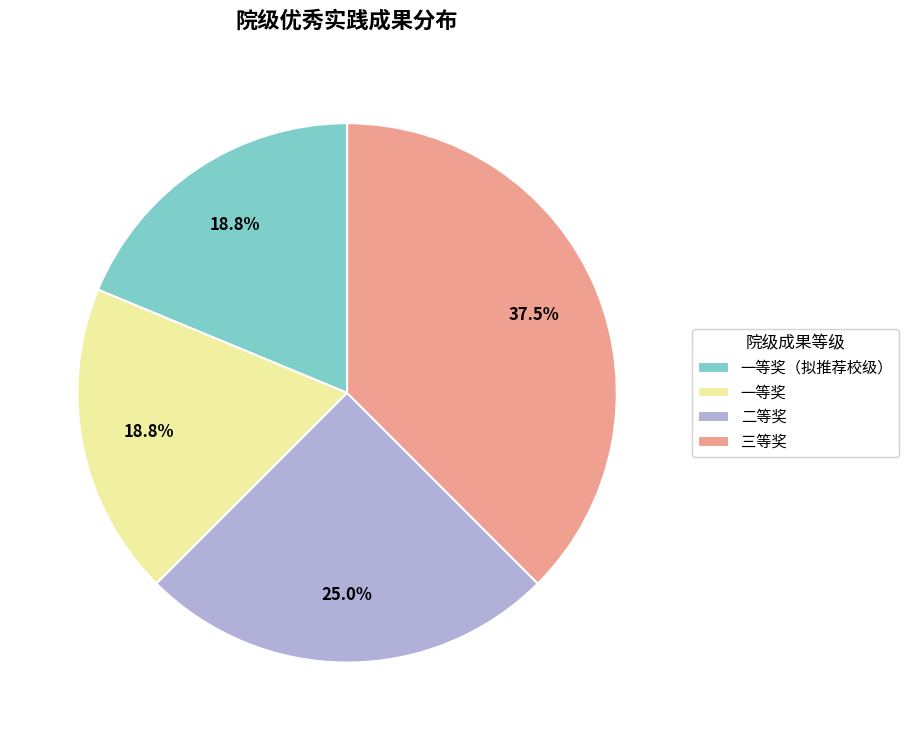

Count the number of slices in the pie.

4